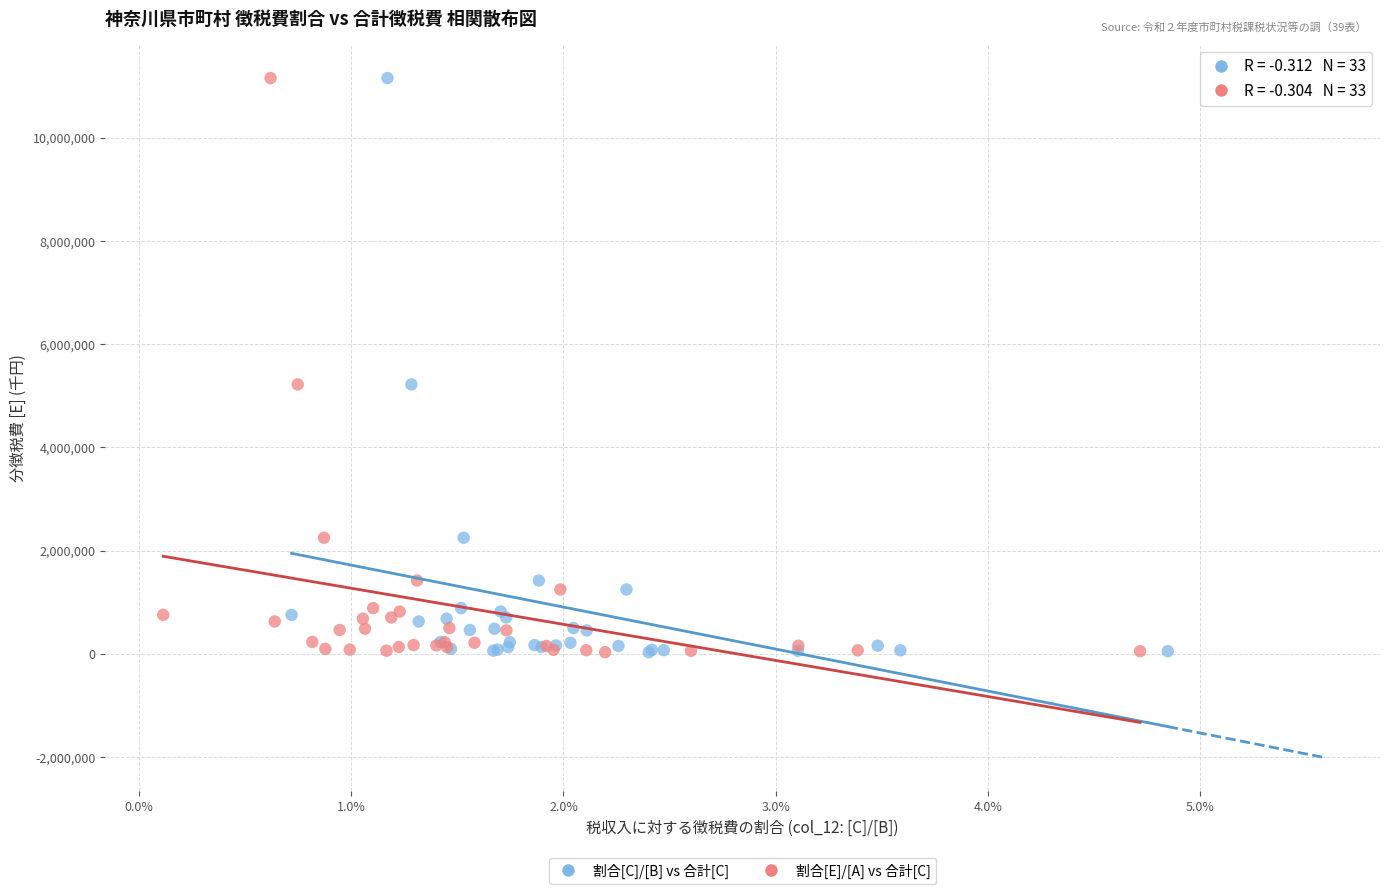

What are all the series names shown in the legend?

割合[C]/[B] vs 合計[C], 割合[E]/[A] vs 合計[C]